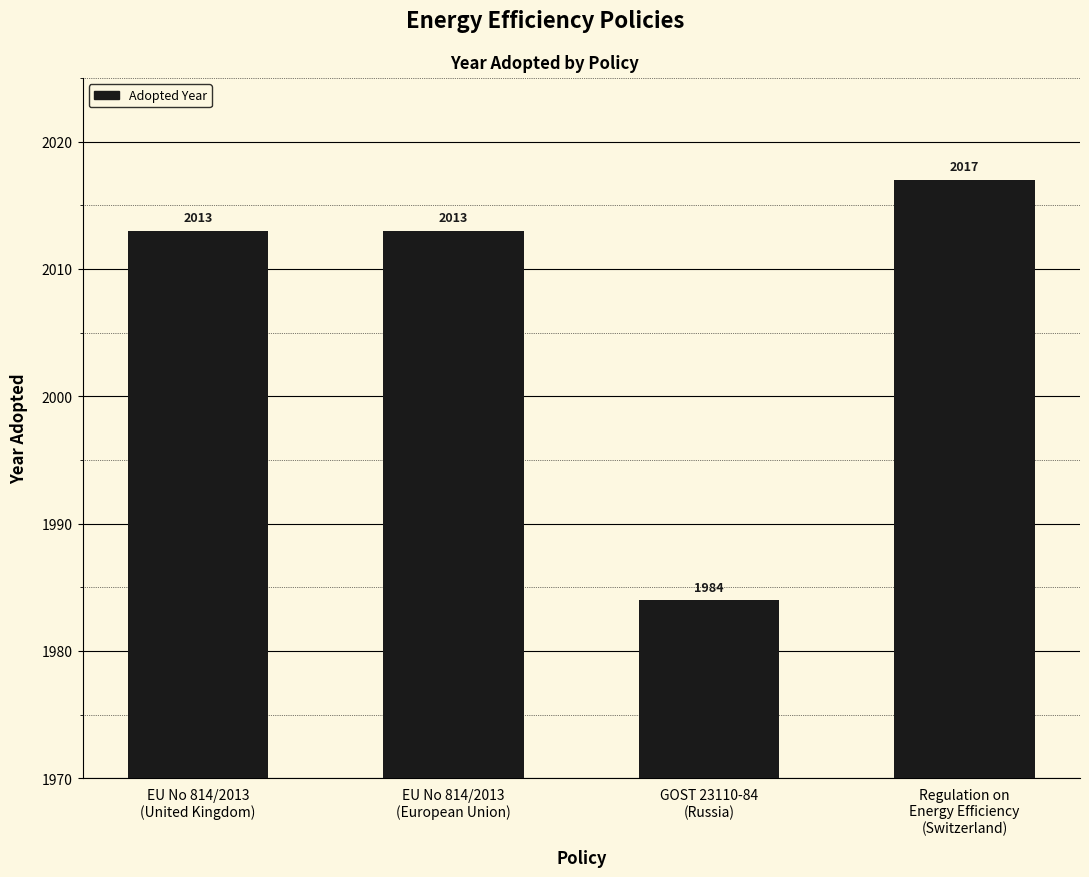

Does the chart contain stacked bars?

No